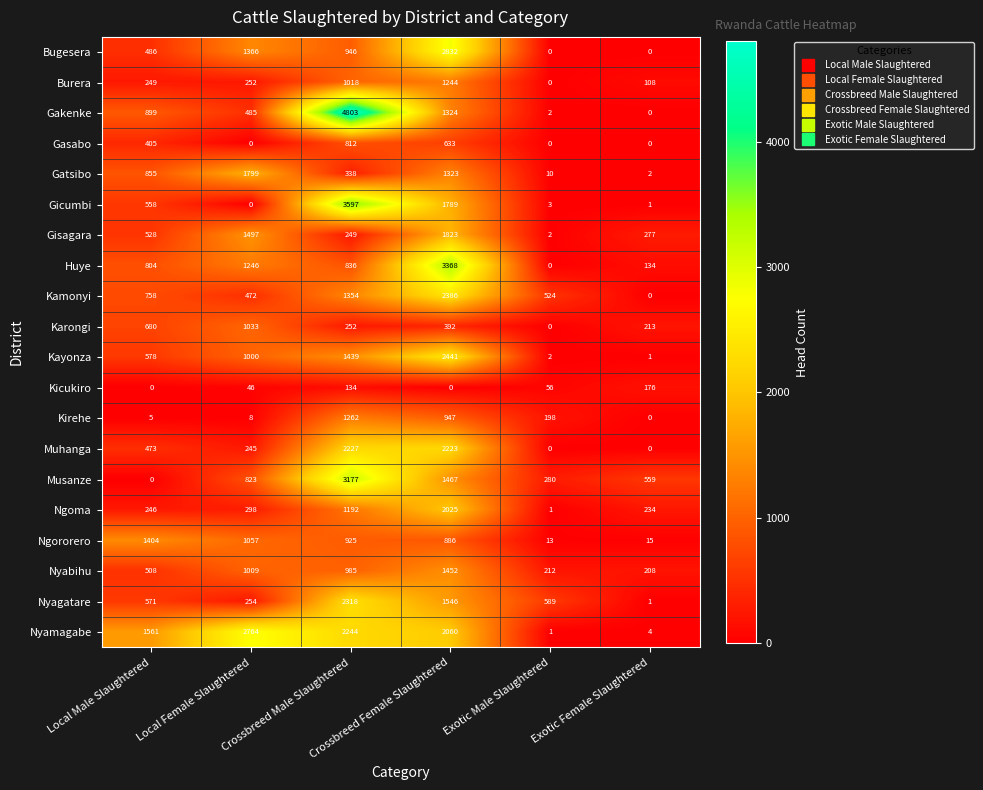

At which category is the sum across all series the highest?

Crossbreed Female Slaughtered